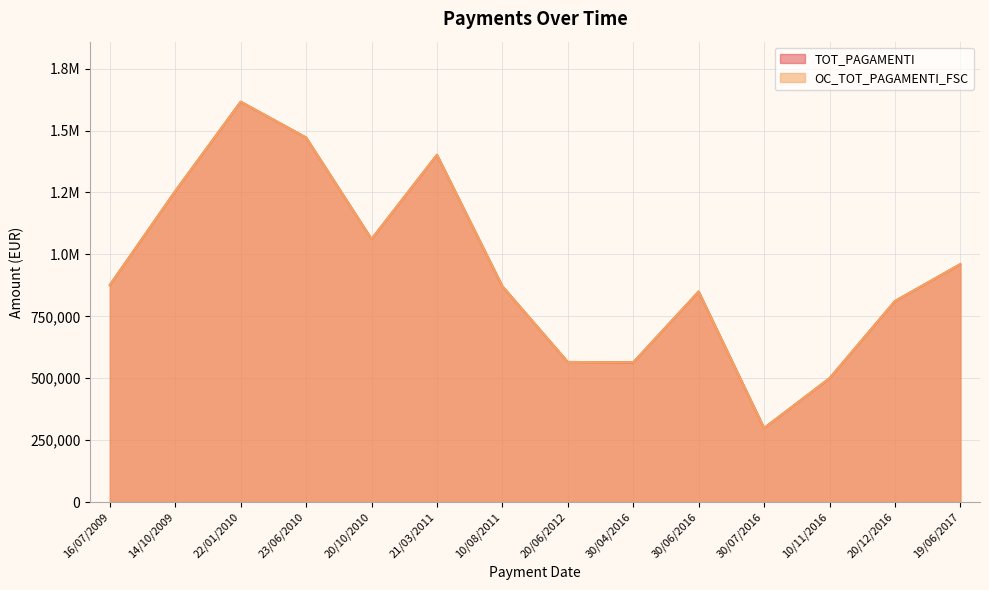

Rank the series at 30/06/2016 from highest to lowest value.

TOT_PAGAMENTI, OC_TOT_PAGAMENTI_FSC